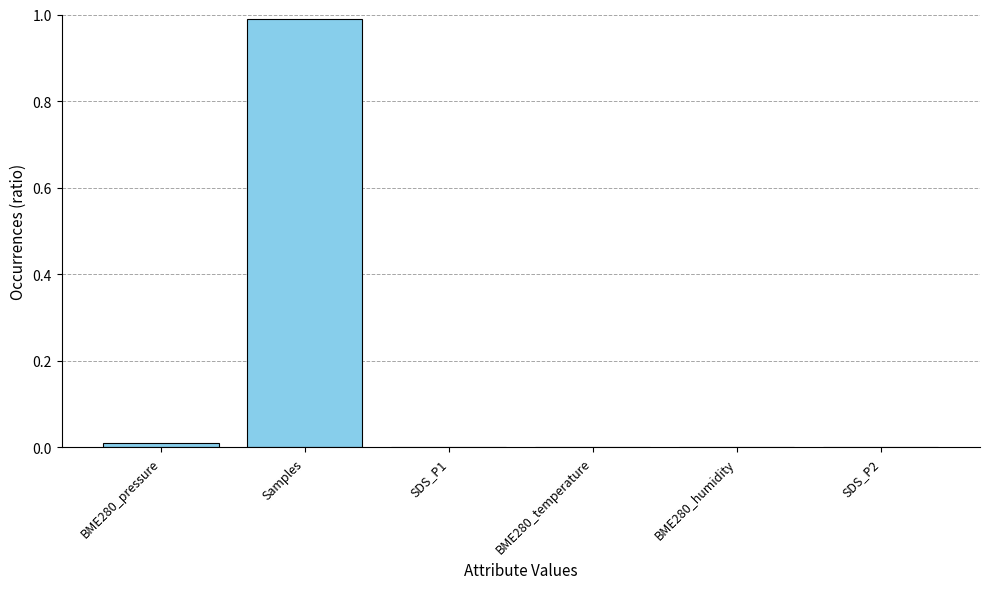

True or false: the data shows 0.0 at SDS_P1.

True